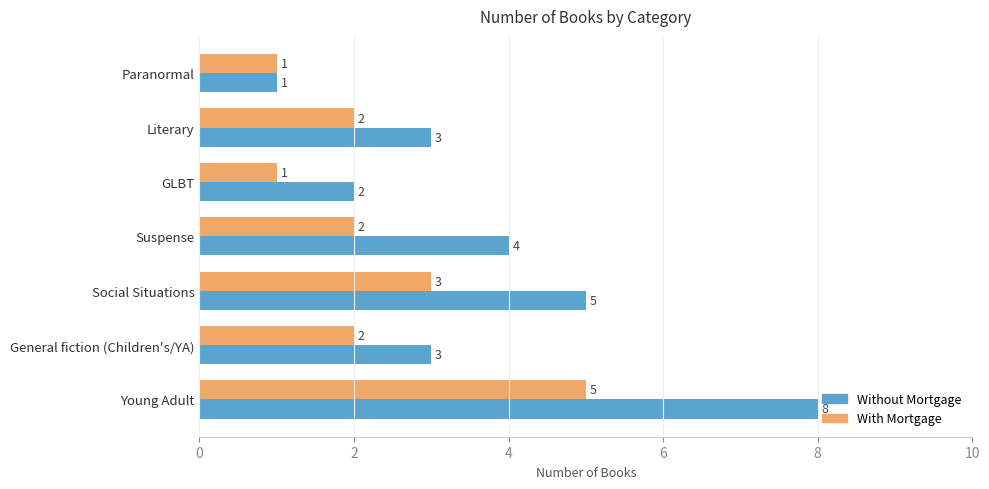

Which series changed the most between Social Situations and Paranormal?

Without Mortgage